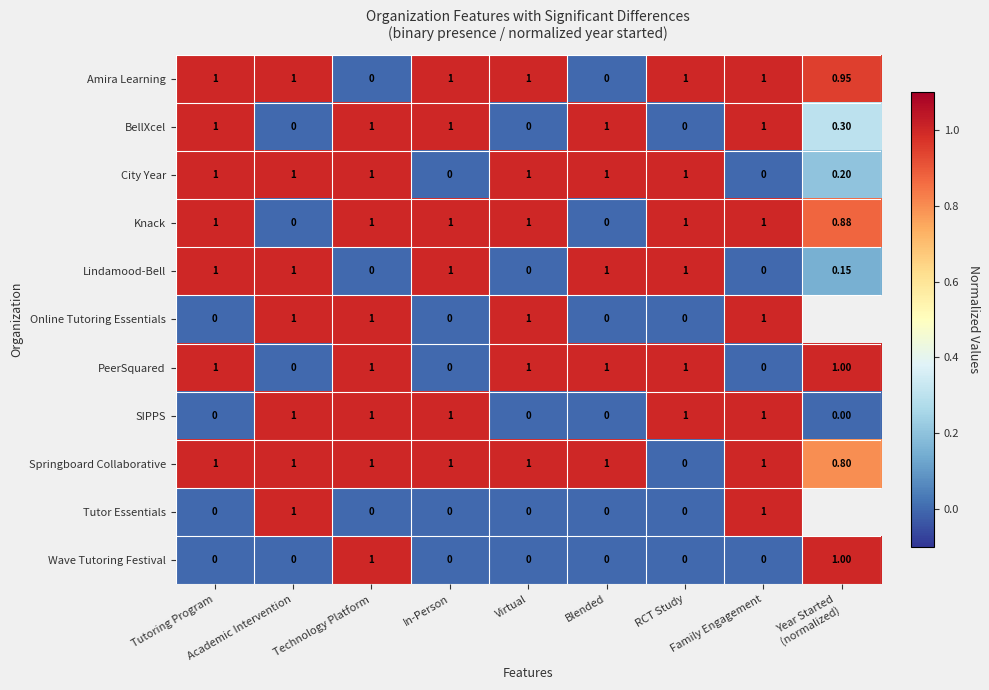

What is the spread (max minus min) of values at In-Person?

1.0